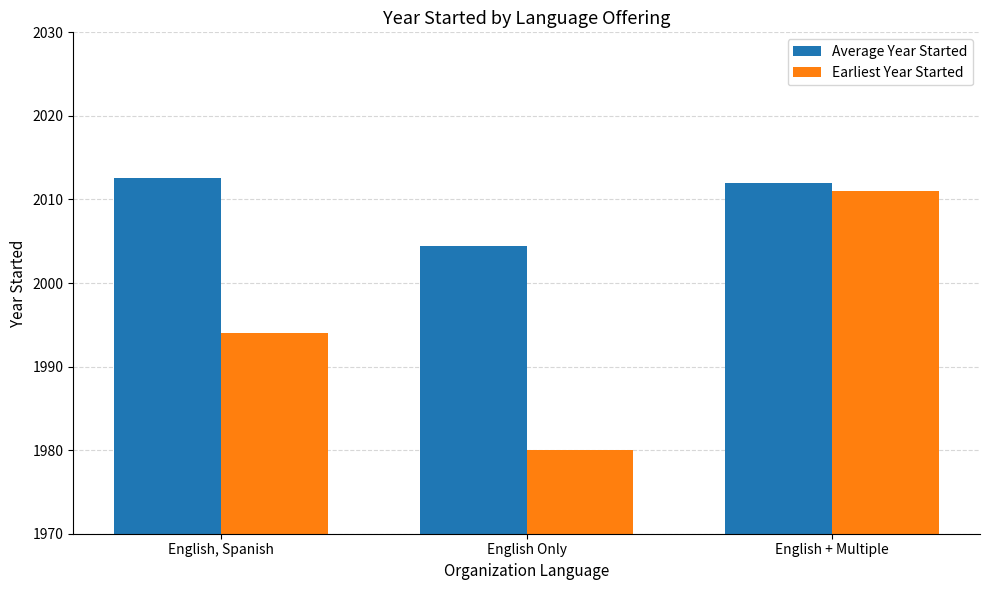

What value does the Average Year Started series have at English + Multiple?

2012.0